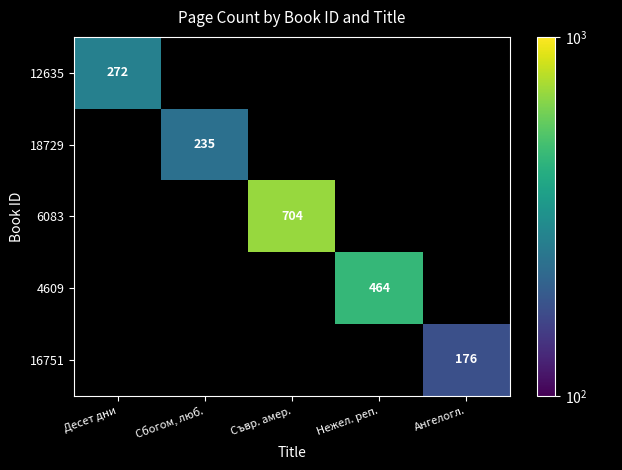

Is it true that 12635 equals 272 at Десет дни?

True